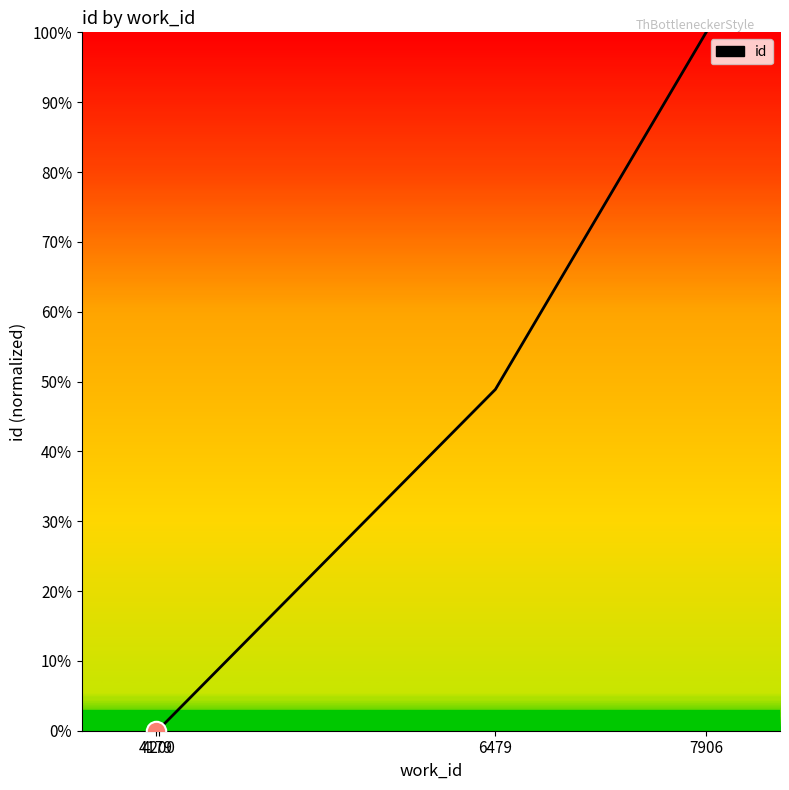

Count the number of categories in the chart.

6